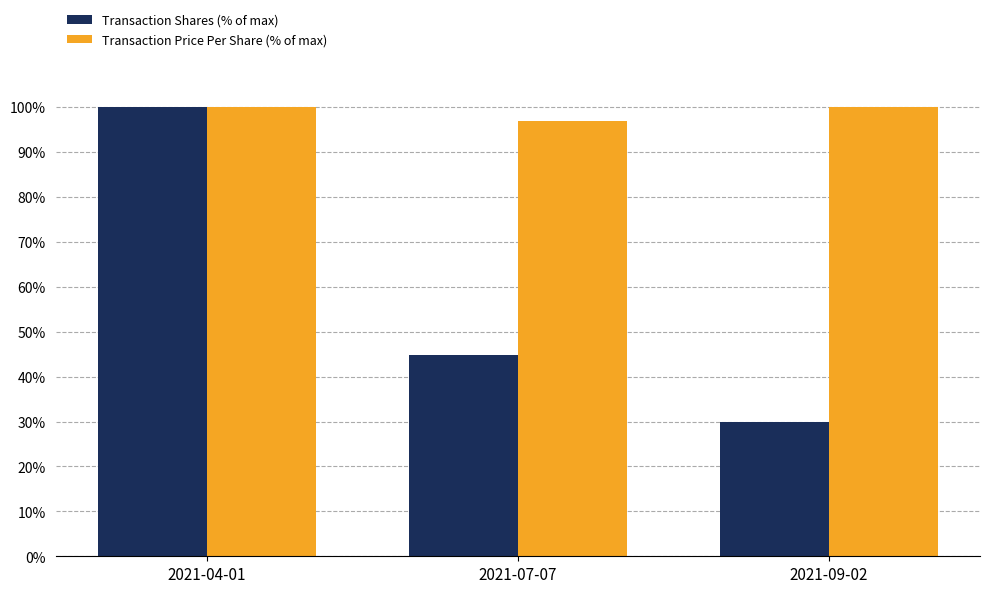

What are all the series names shown in the legend?

Transaction Shares (% of max), Transaction Price Per Share (% of max)